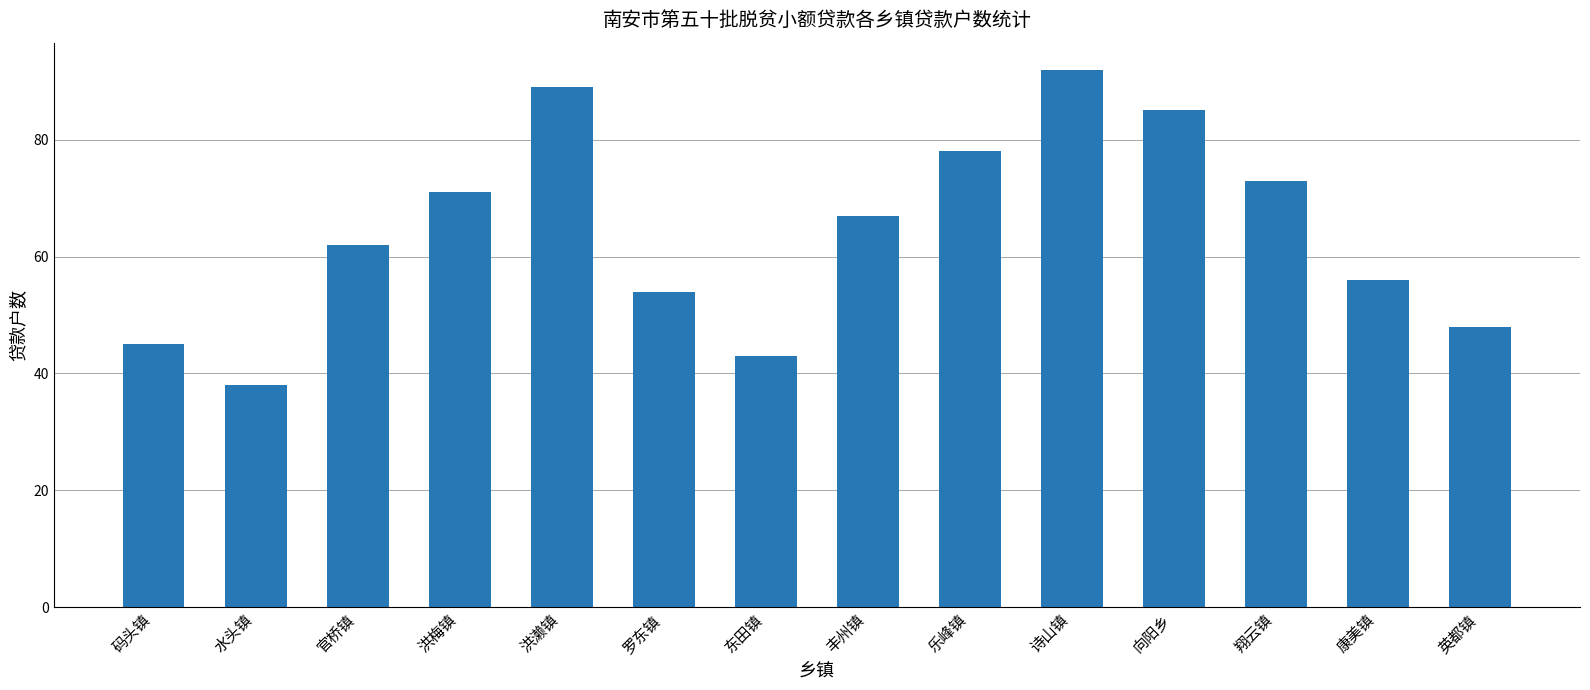

Does the chart contain stacked bars?

No